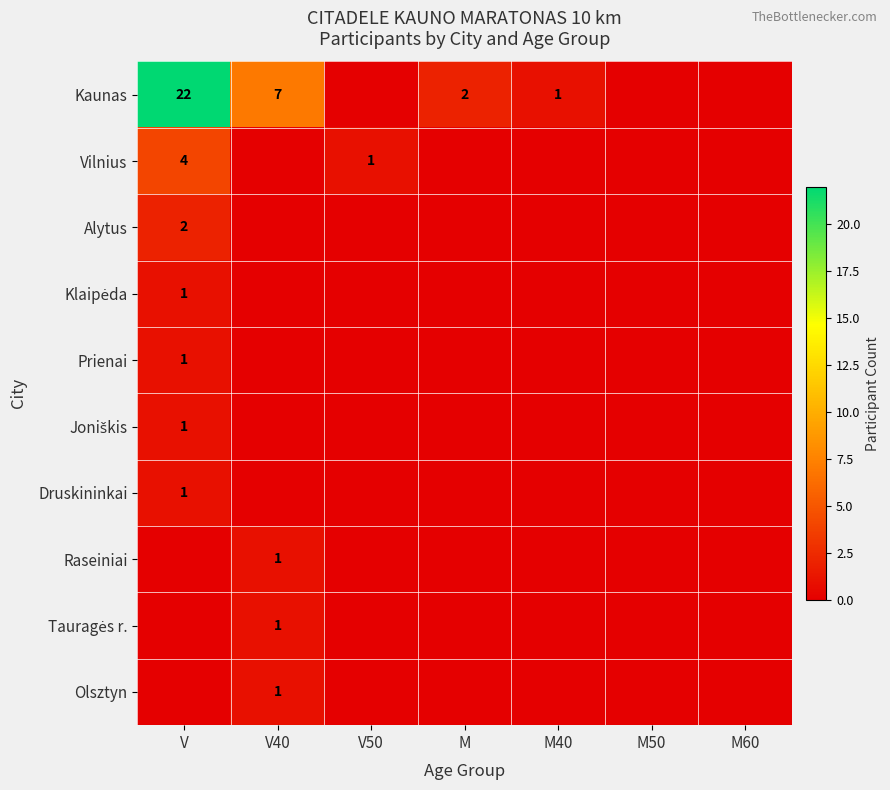

Which series changed the most between V40 and M50?

Kaunas